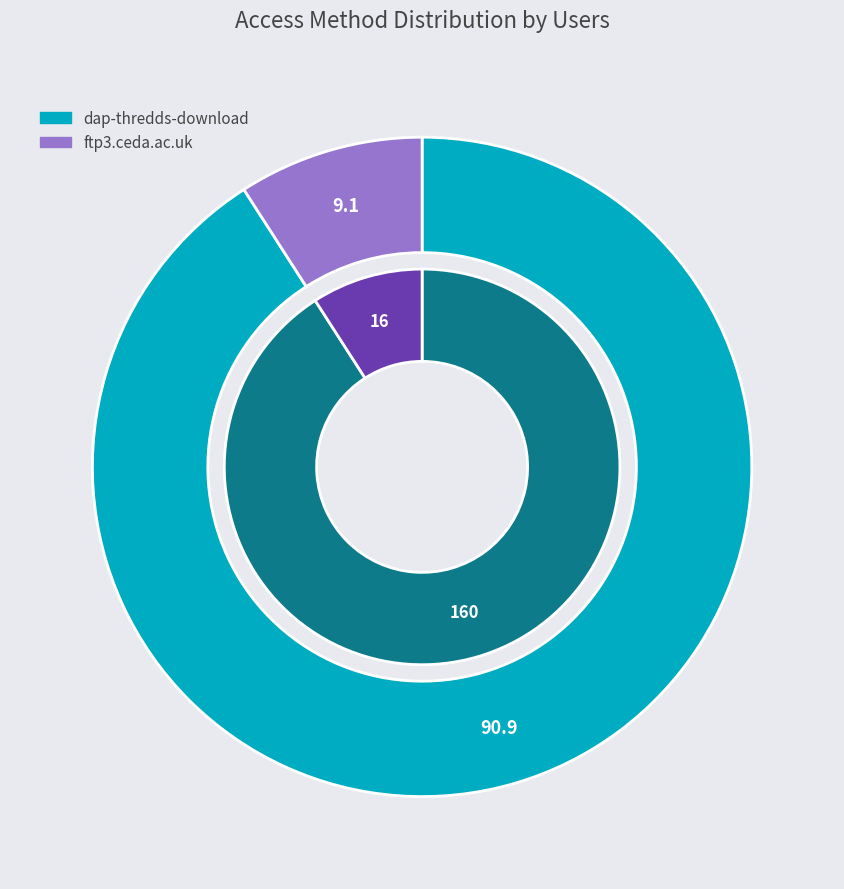

The dap-thredds-download slice represents 91% of the pie. True or false?

True